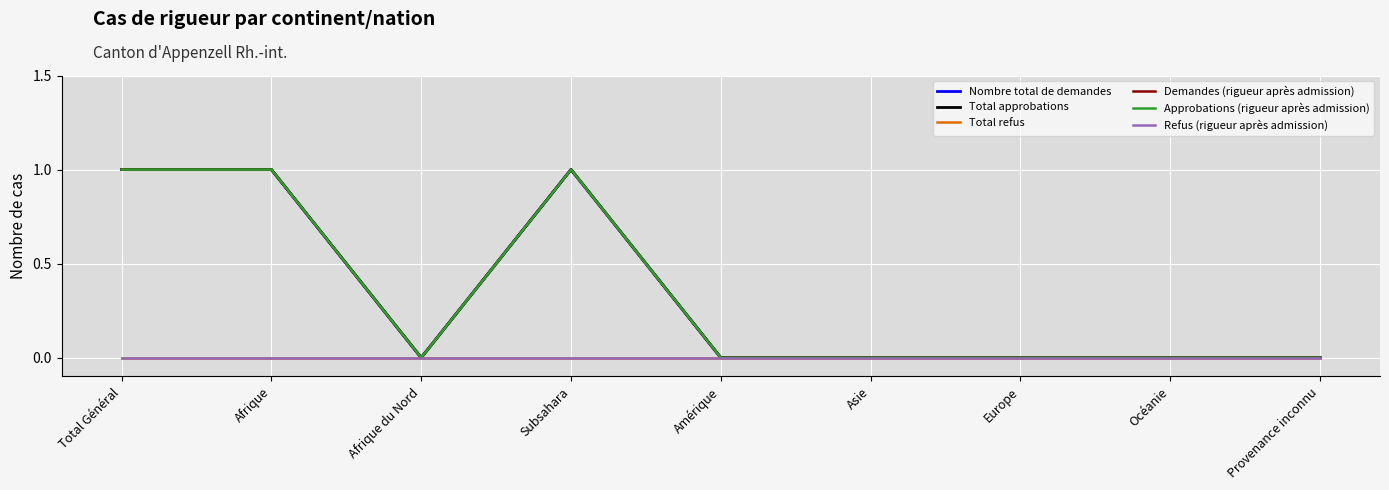

Does the chart have visible grid lines?

Yes